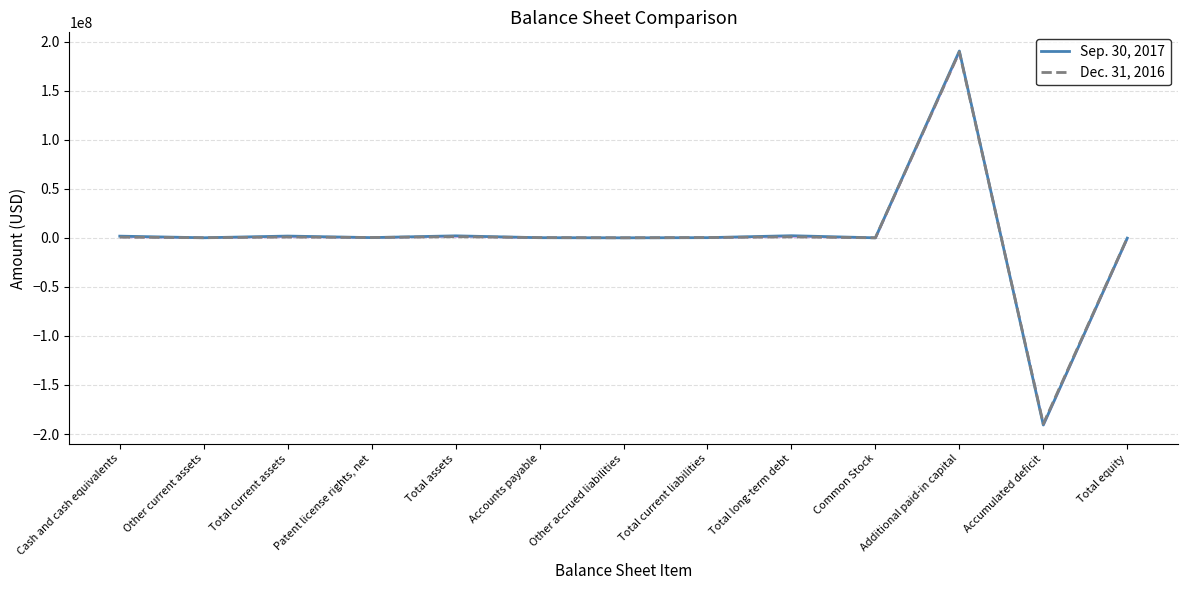

What position from the right is Total current assets?

11